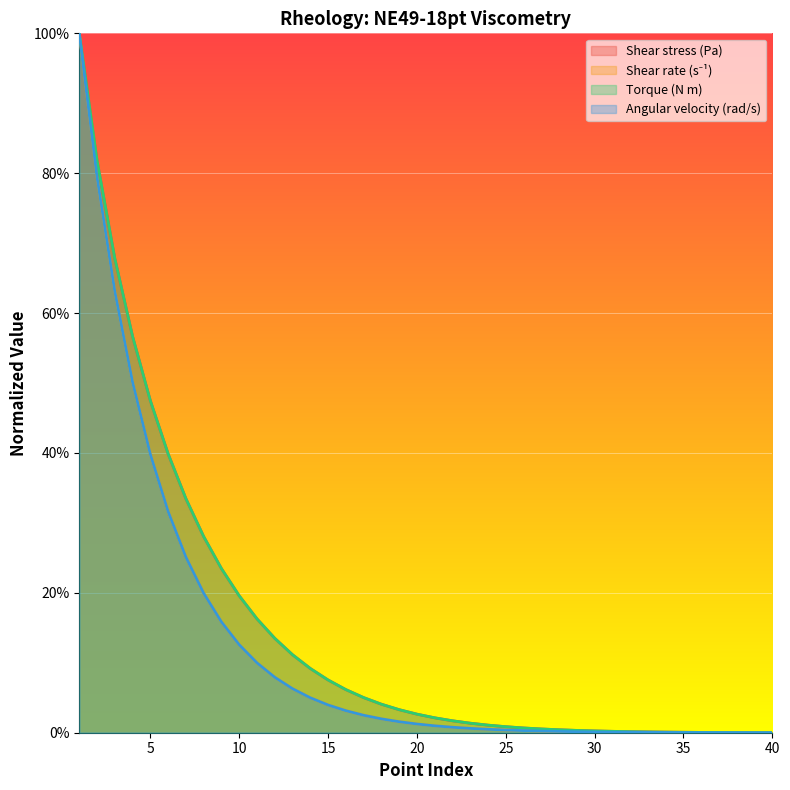

True or false: Angular velocity (rad/s) and Shear stress (Pa) cross at least once.

False